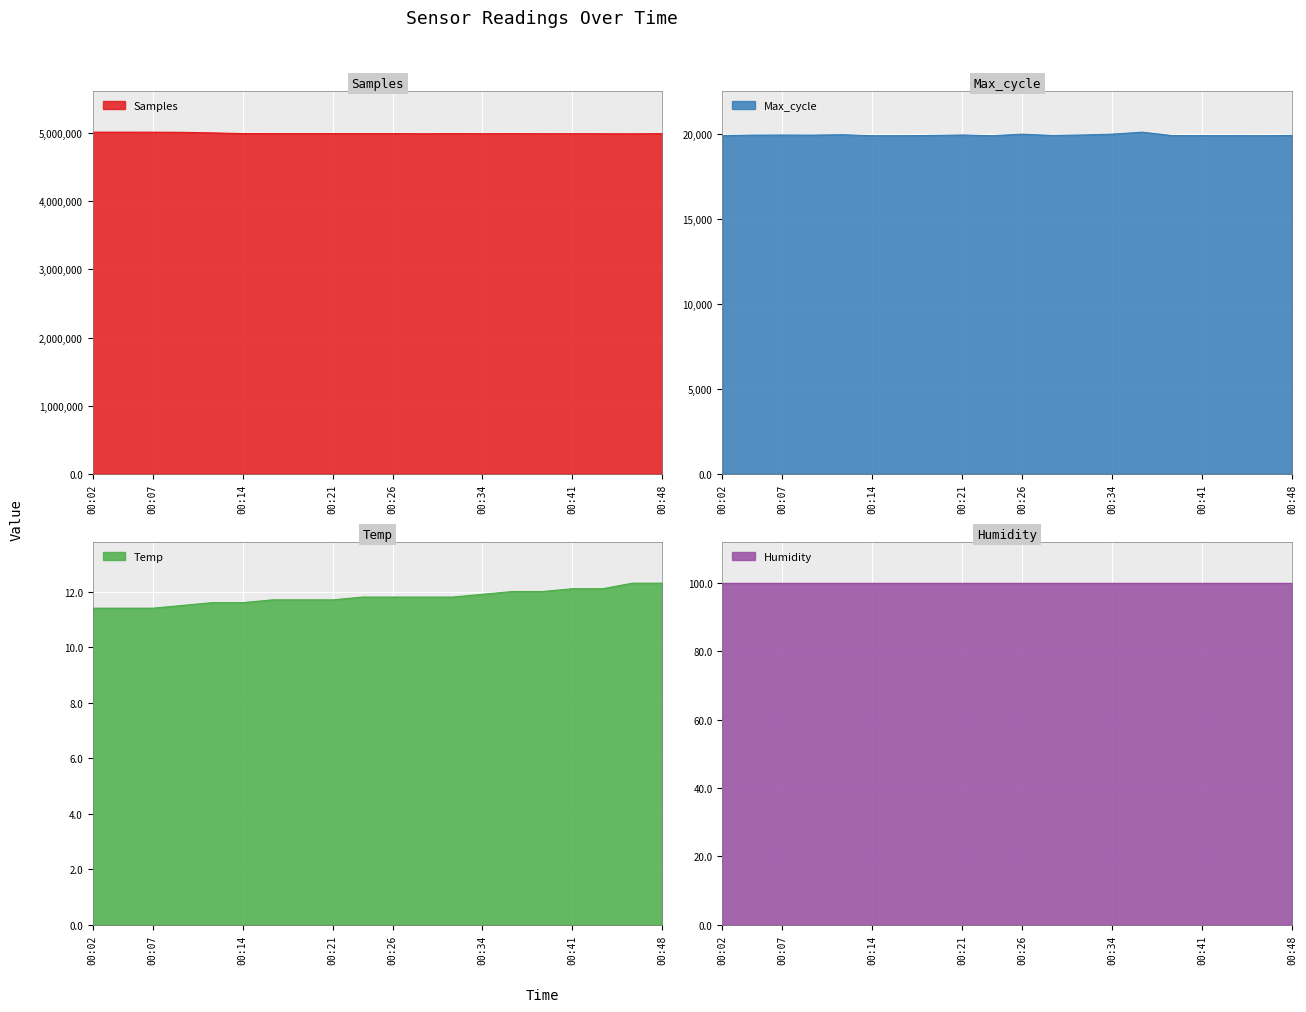

True or false: Temp has a value of 3.4 at 00:14.

False